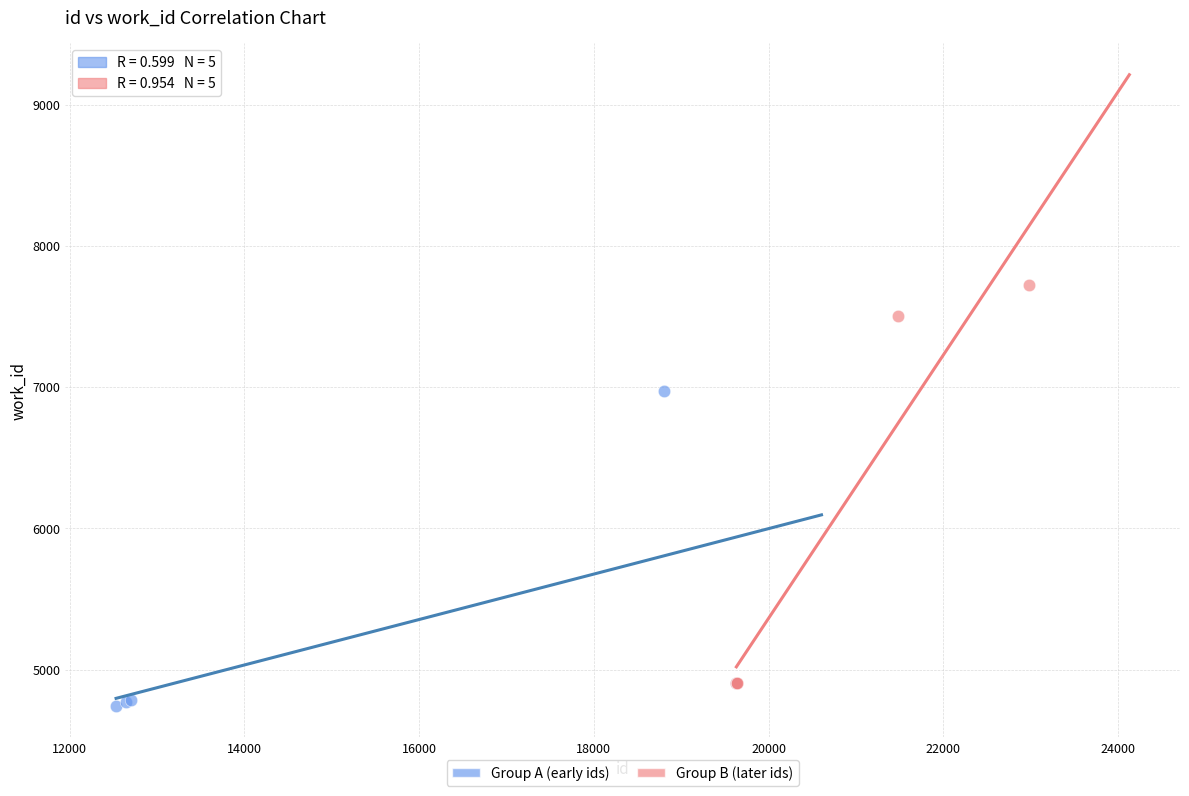

Which series has the widest spread of Y values?

Group B (later ids)